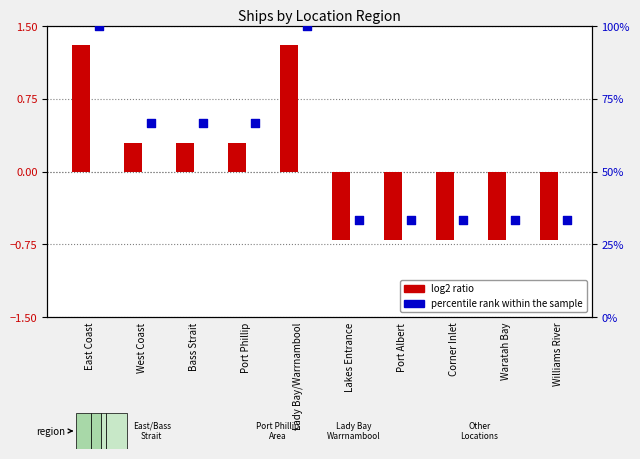

Which series reaches the minimum Y coordinate?

log2 ratio